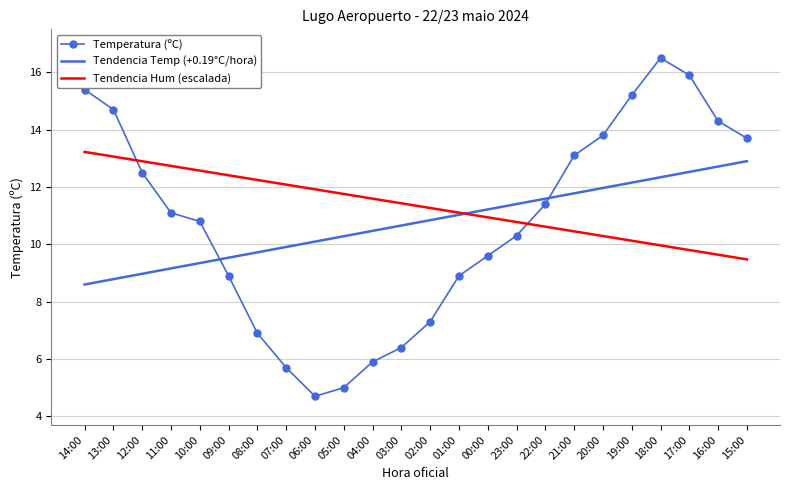

At how many categories does at least one series exceed 5?

24